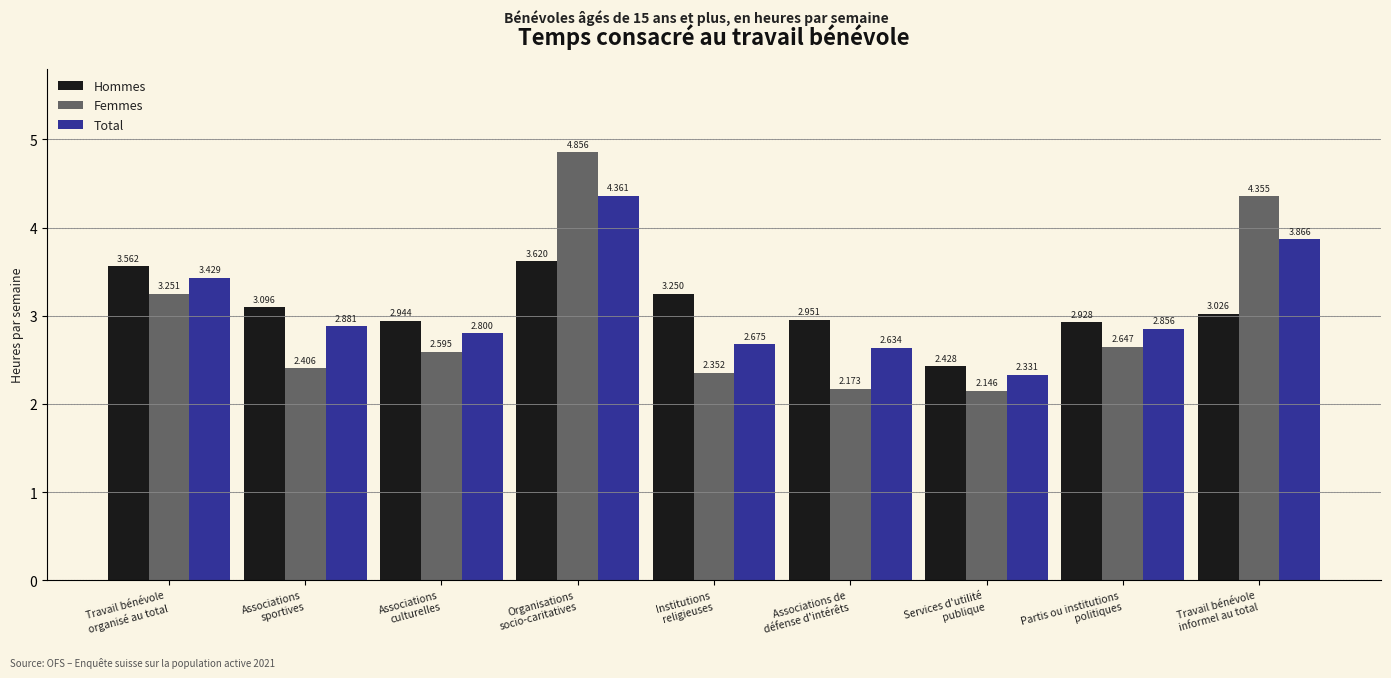

Is the value of Femmes at Partis ou institutions
politiques greater than the value of Hommes at Travail bénévole
informel au total?

No